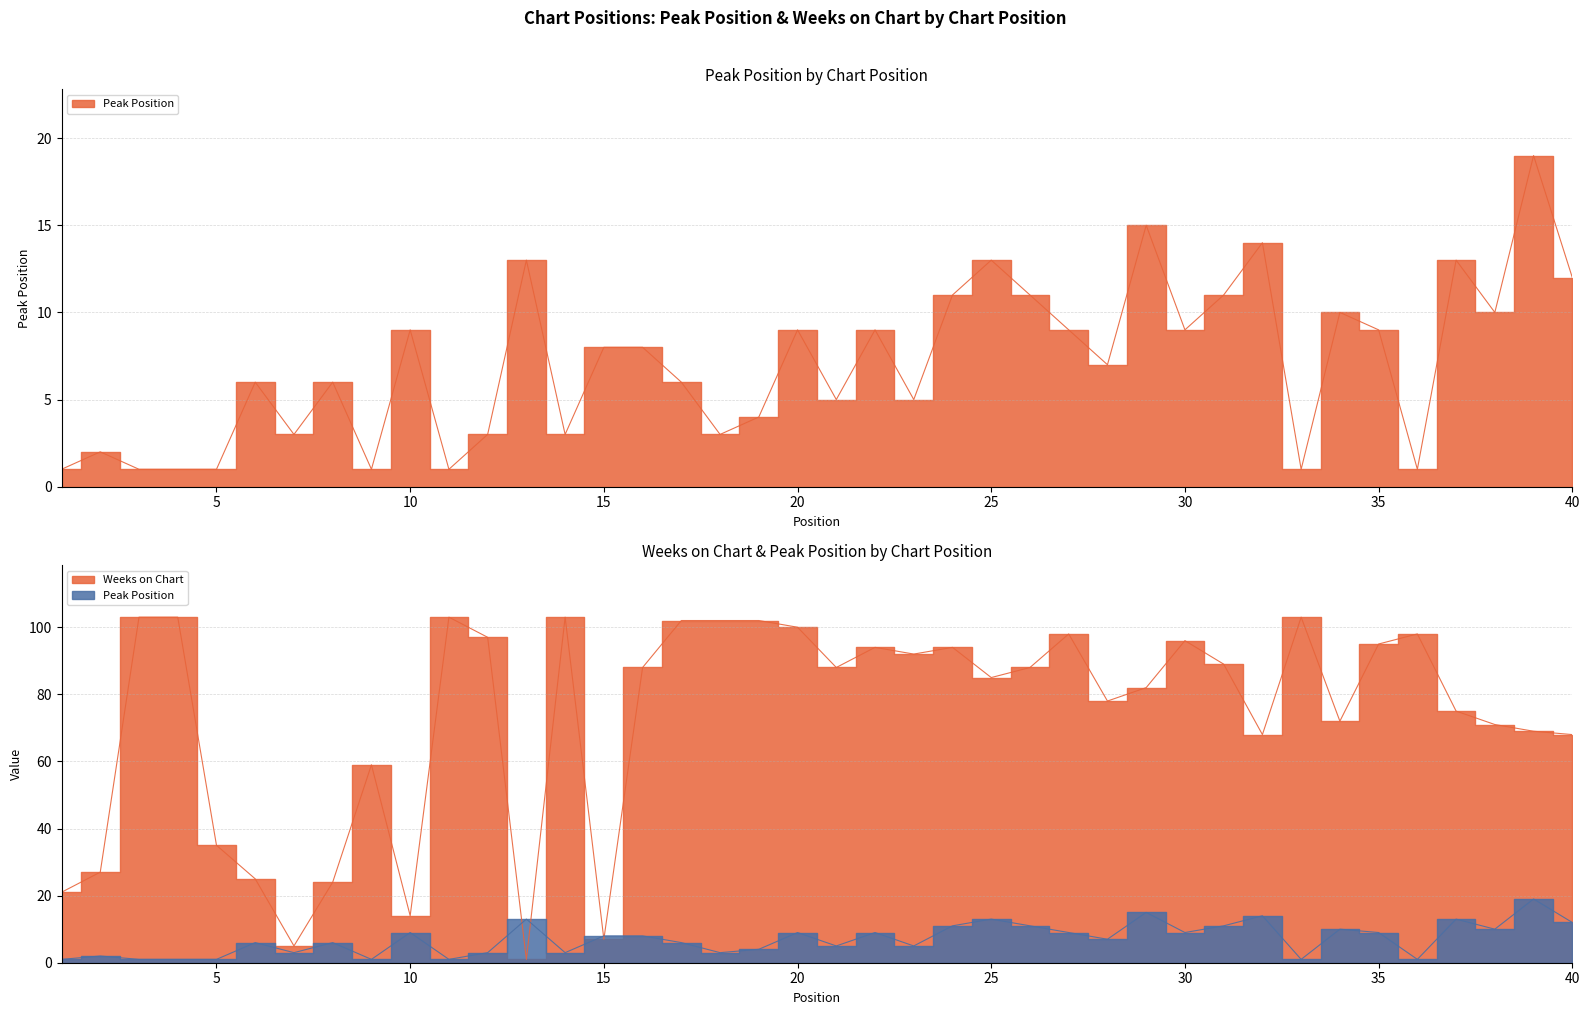

Read the Peak Position value at 29, to the nearest 10.

20